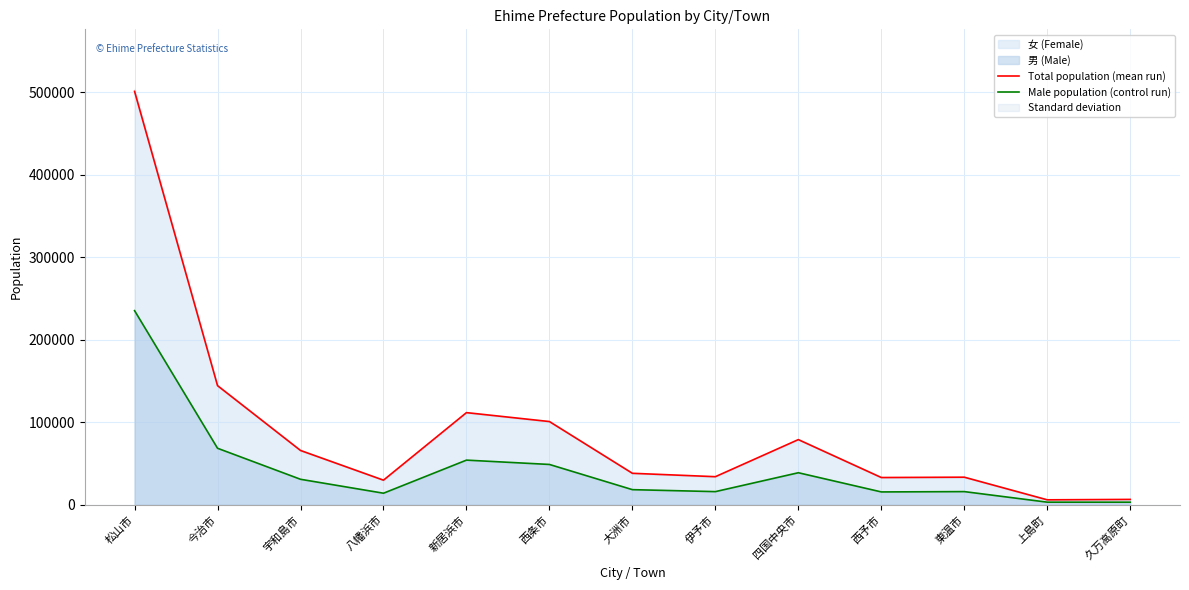

What is the highest value of the Male population (control run) series?

235198